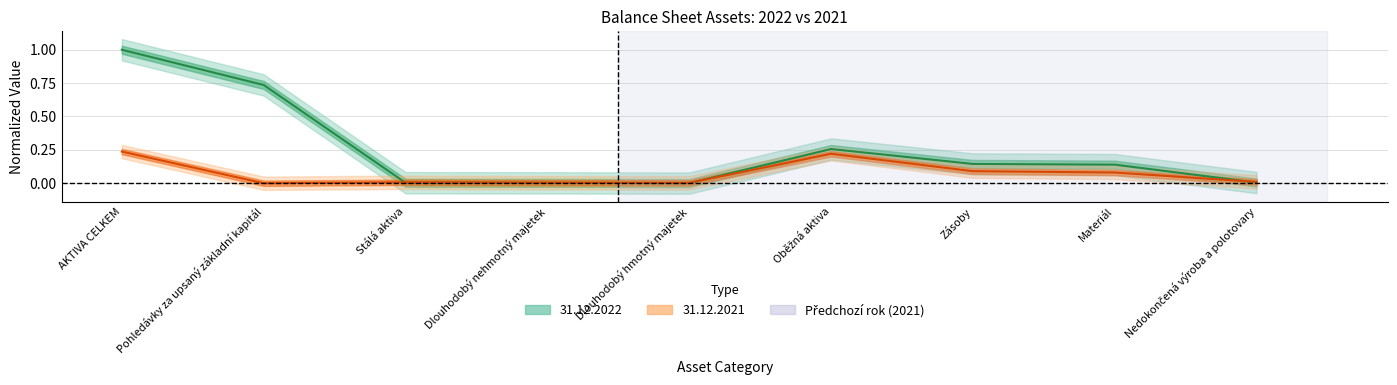

Rank the categories by 31.12.2021 value from lowest to highest.

Pohledávky za upsaný základní kapitál, Dlouhodobý hmotný majetek, Dlouhodobý nehmotný majetek, Stálá aktiva, Nedokončená výroba a polotovary, Materiál, Zásoby, Oběžná aktiva, AKTIVA CELKEM